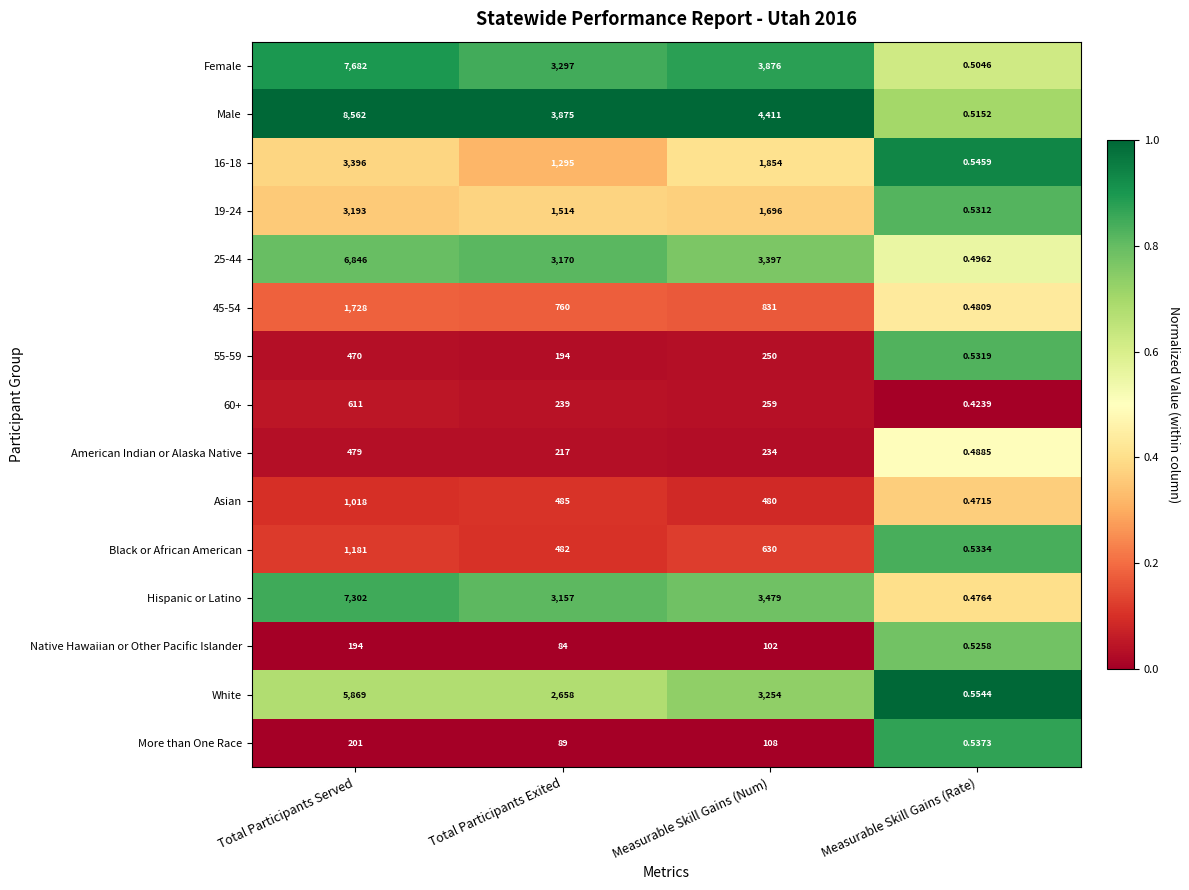

Which series has the largest total across all categories?

Male